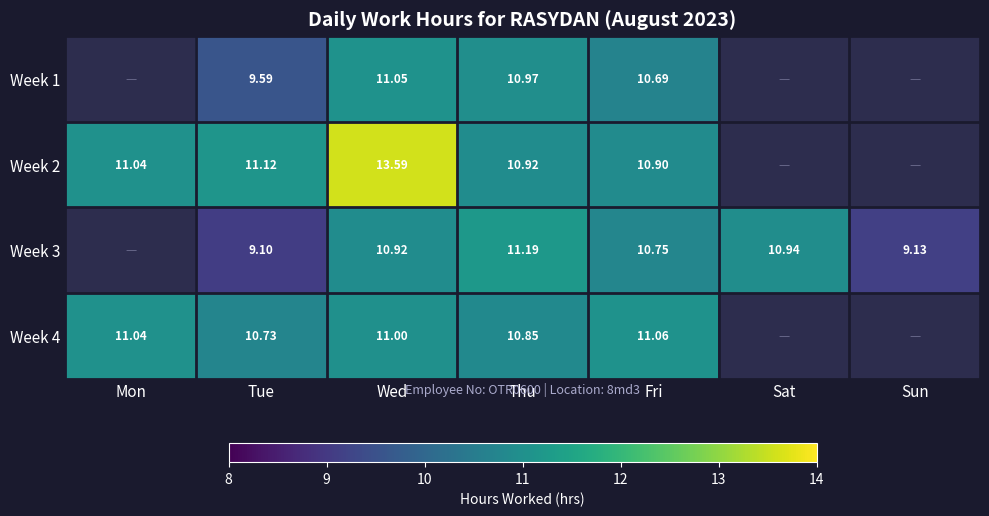

True or false: Week 4 has a value of 6.0 at Sat.

False